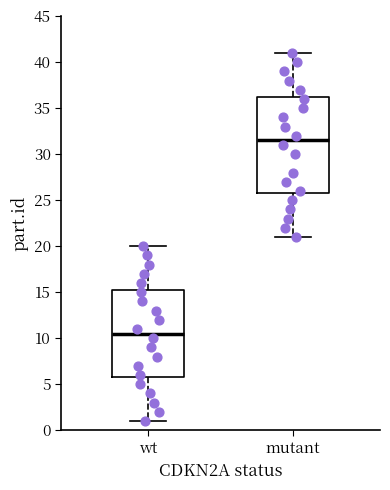

Reading left to right, read every box against the y-axis: the position of its median line, the range the box covers, and the ends of its whiskers. The values are not printed on the chart, so give them approximately, as read against the axis.

wt: median 10.5, box 6.0 to 15.5, whiskers 1.0 to 20.0
mutant: median 31.5, box 26.0 to 36.5, whiskers 21.0 to 41.0